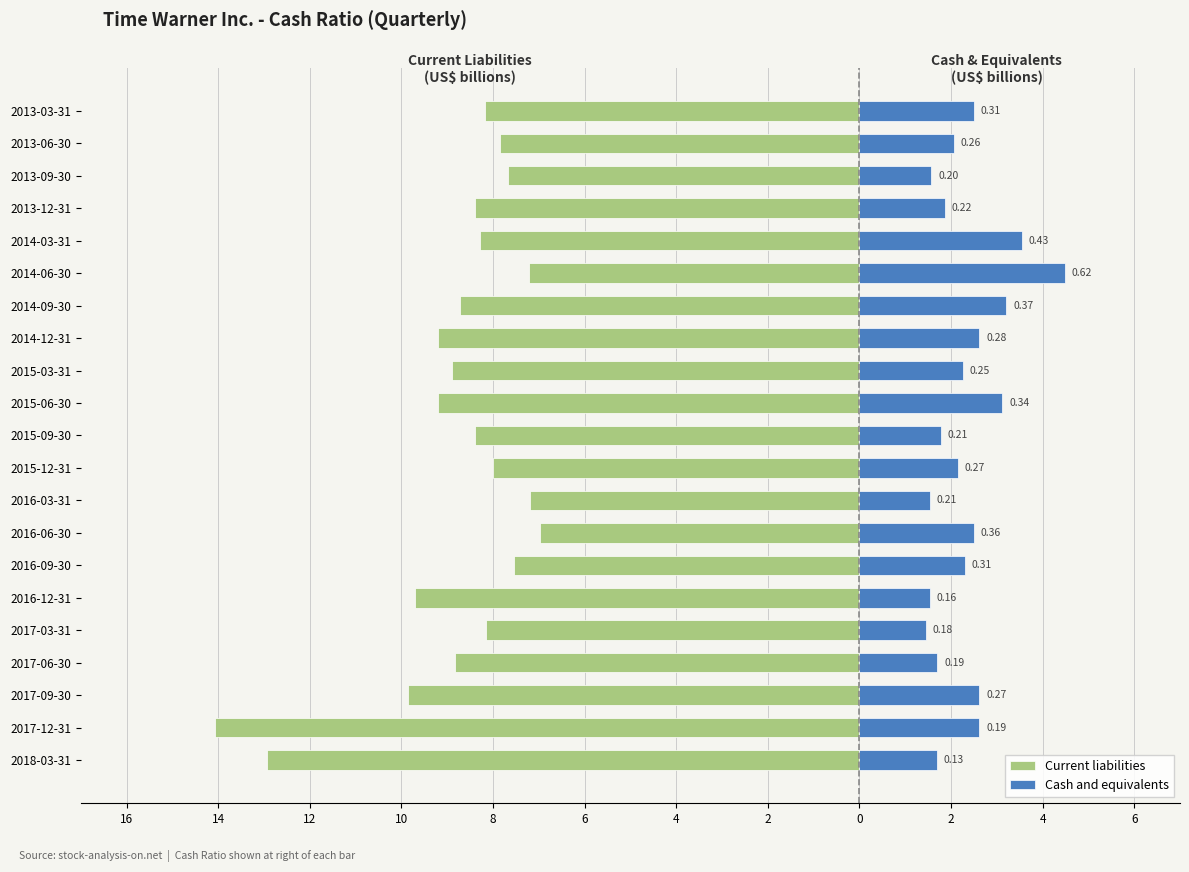

Which series changed the most between 2016-09-30 and 2016-06-30?

Current liabilities